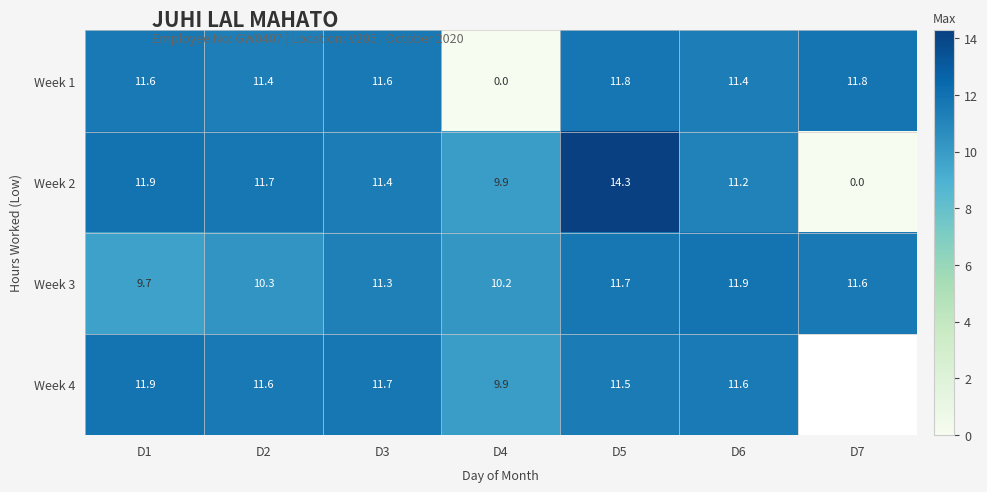

Which has a higher value, D1 or D3?

D3